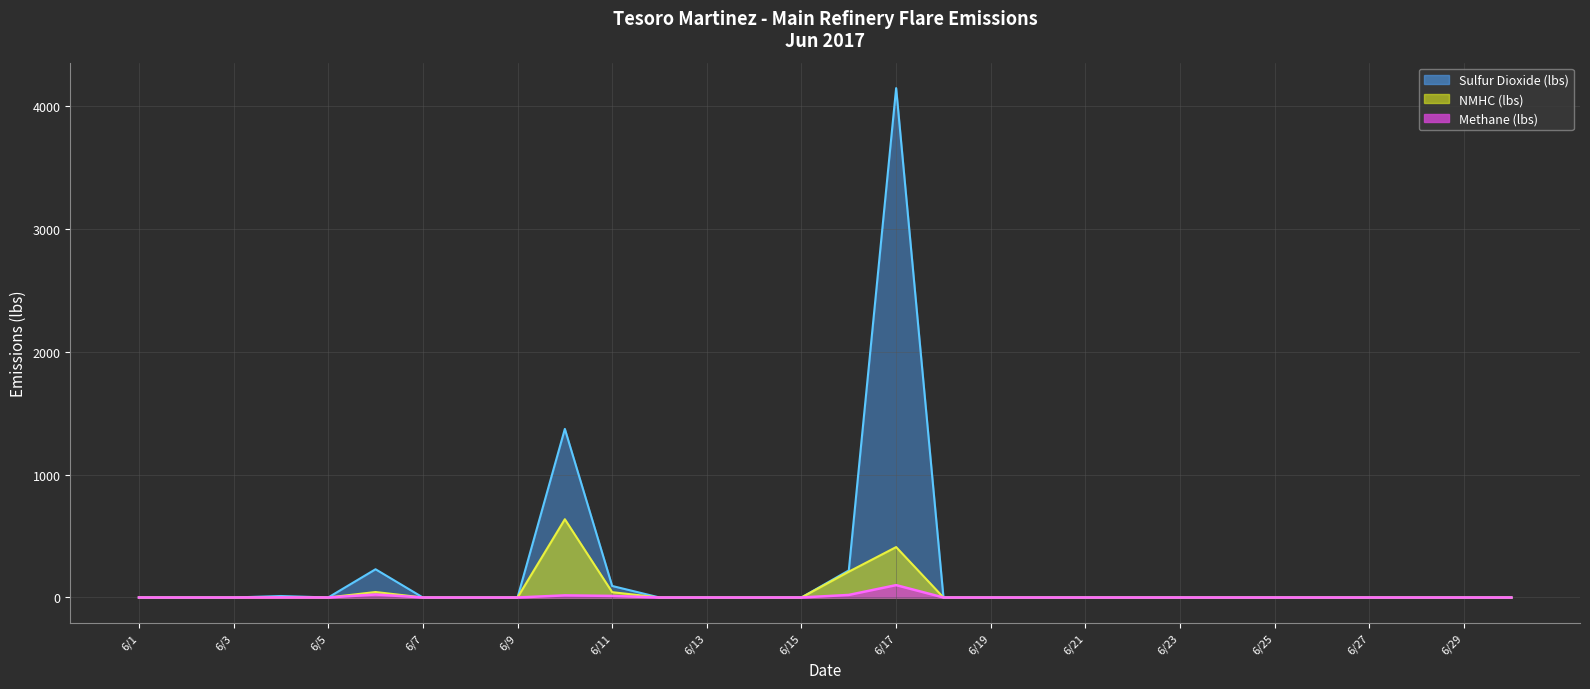

Count the number of categories in the chart.

30